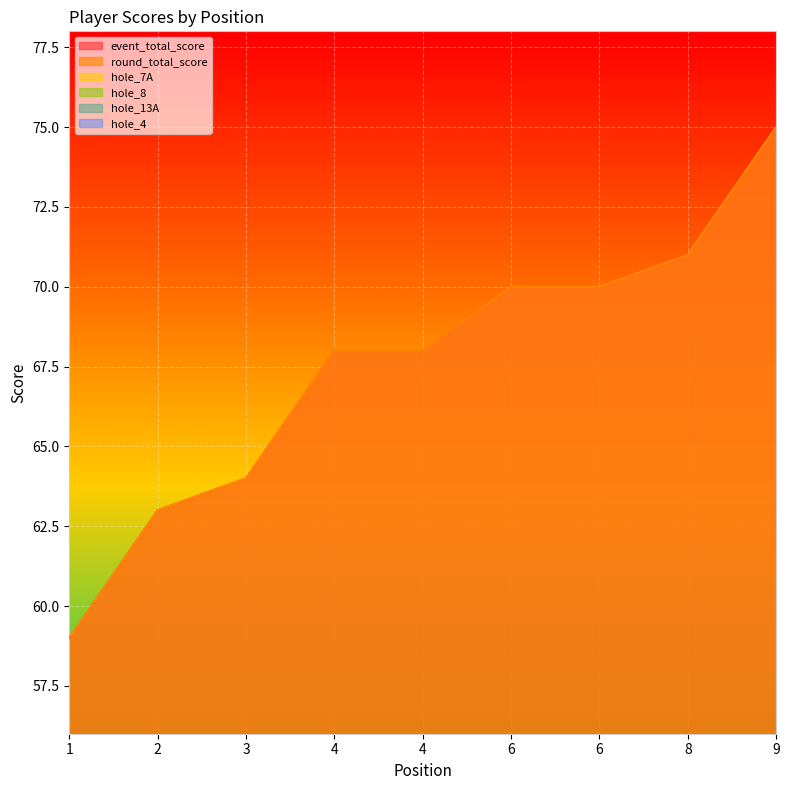

Between 3 and 8, which is larger?

8